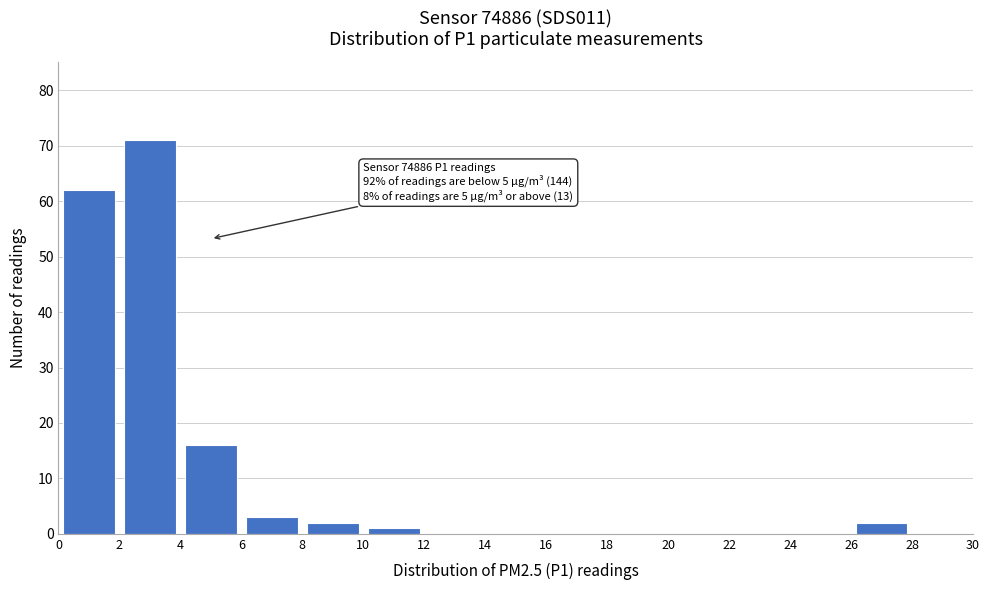

Over which range of the x-axis is the bar tallest?

2 to 4